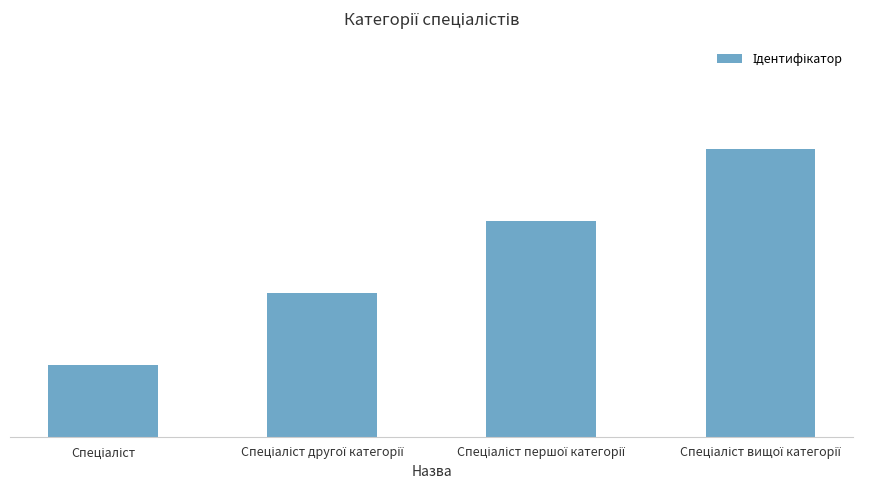

At which label does the data first exceed 3?

Спеціаліст вищої категорії